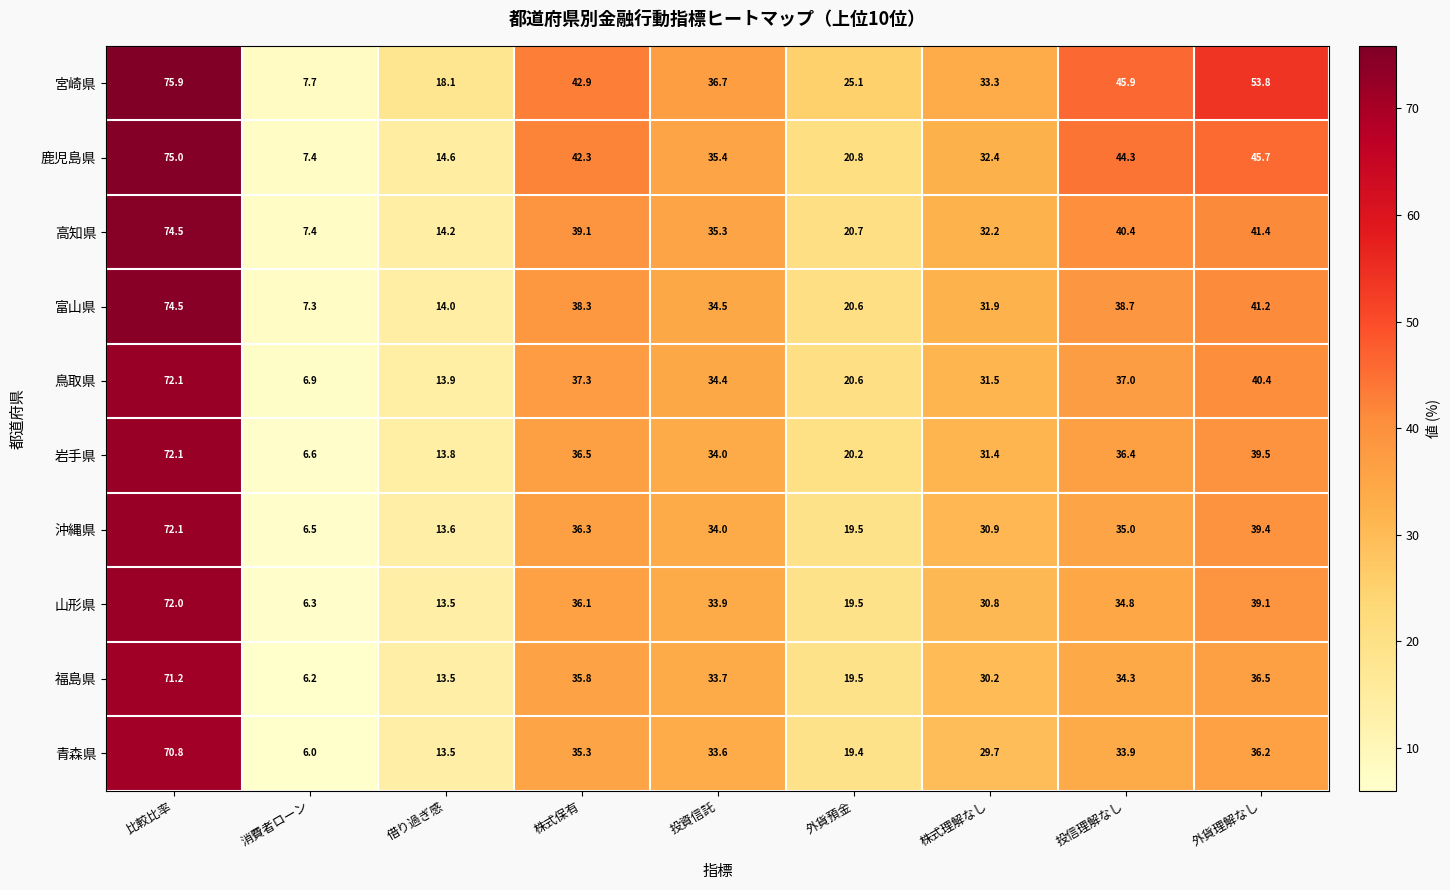

What is the total value across all series at 借り過ぎ感?

142.7